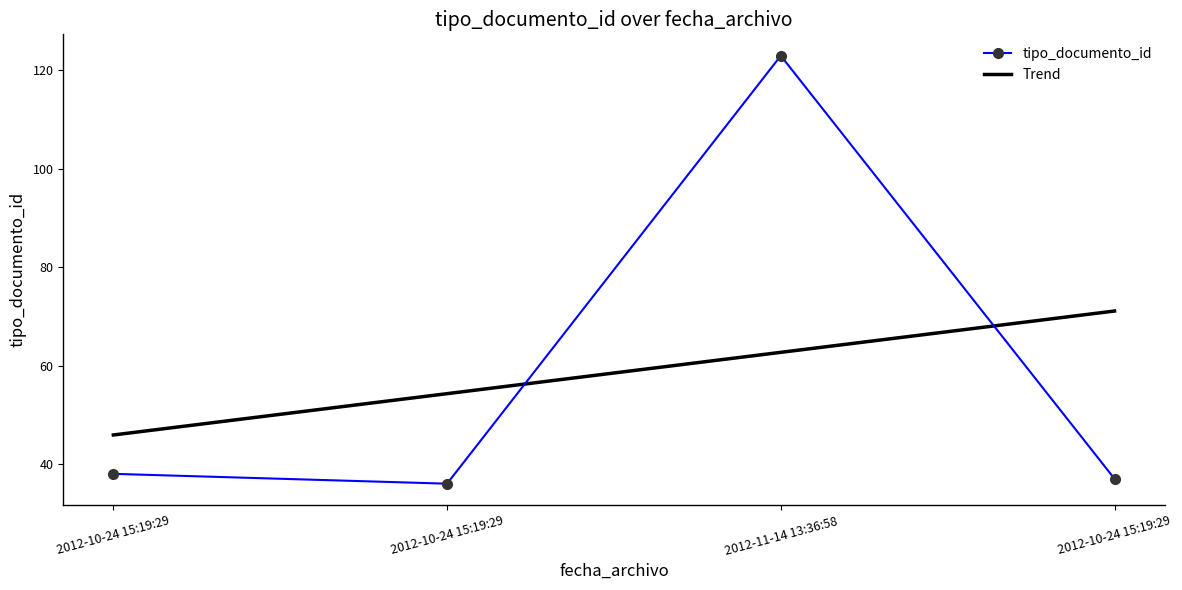

What is the change in value from 2012-11-14 13:36:58 to 2012-10-24 15:19:29?

-86